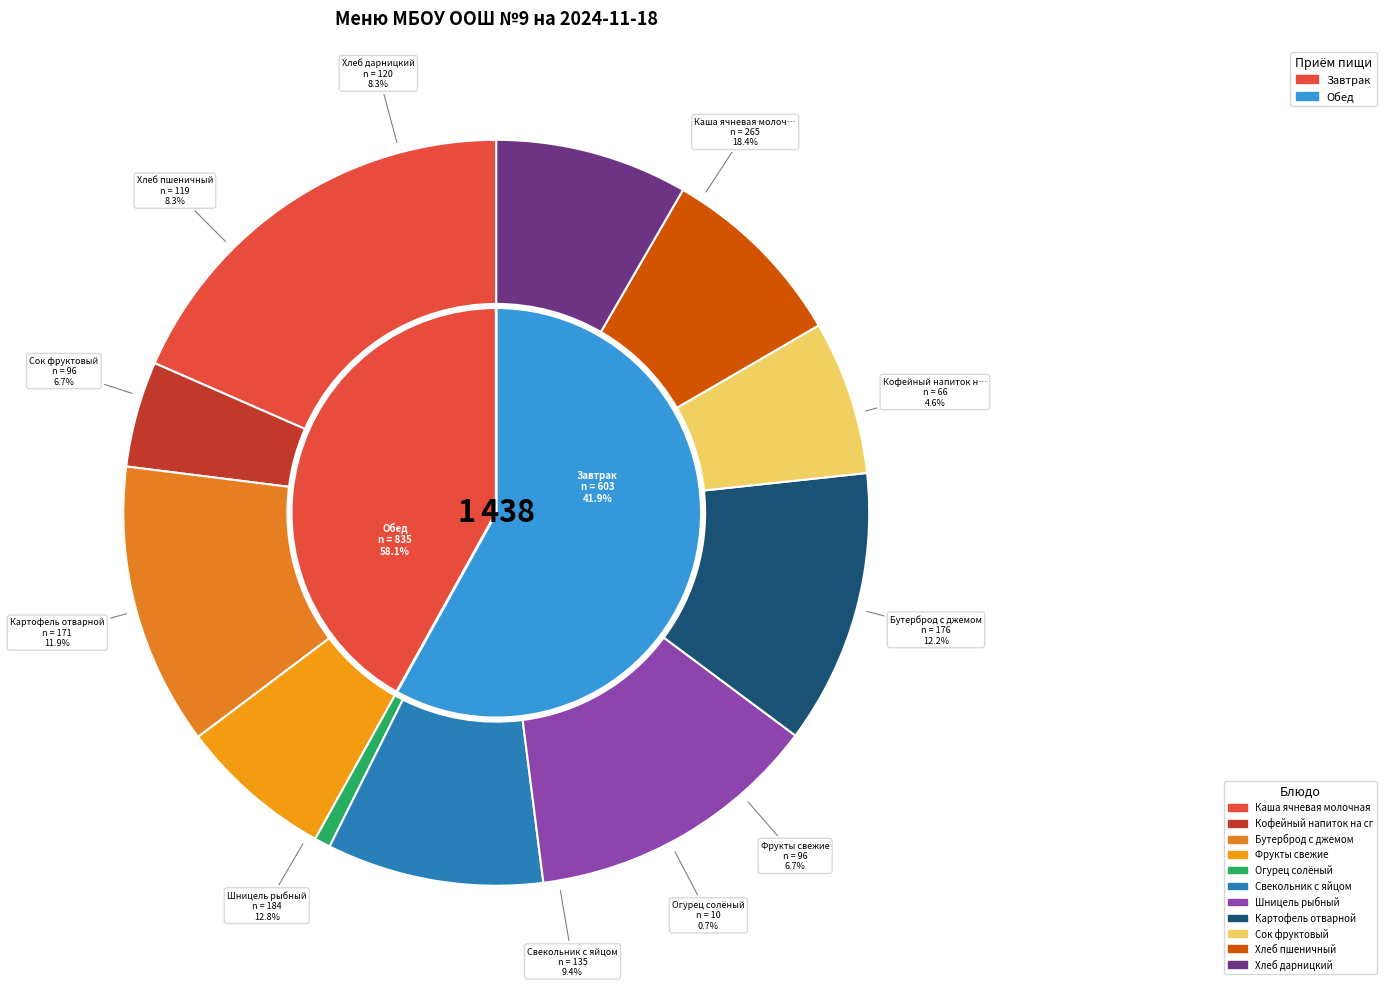

What is the change in value from Шницель рыбный to Картофель отварной?

-13